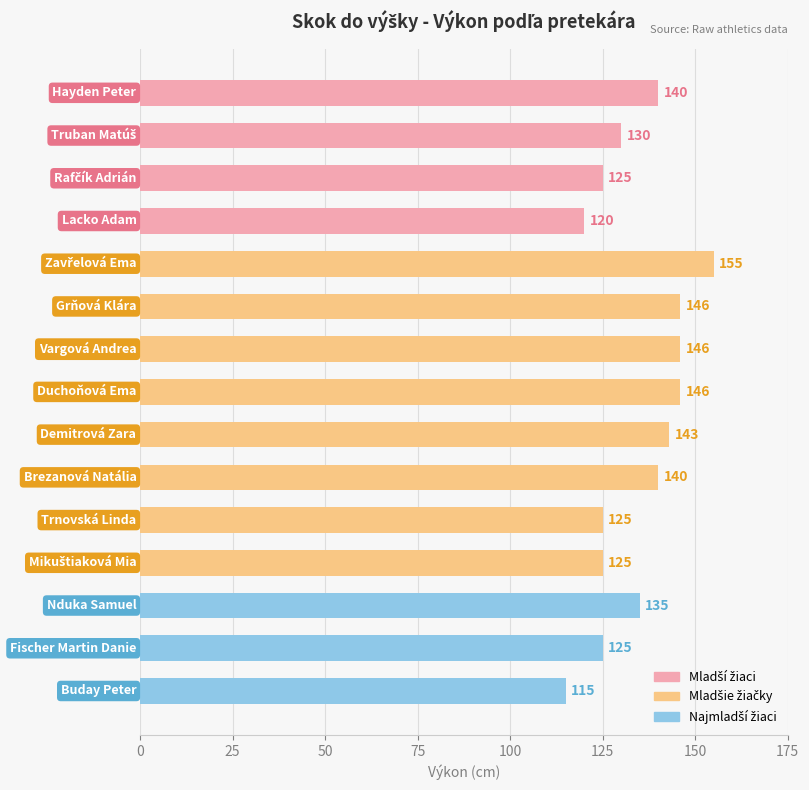

How many data points are less than 135?

7